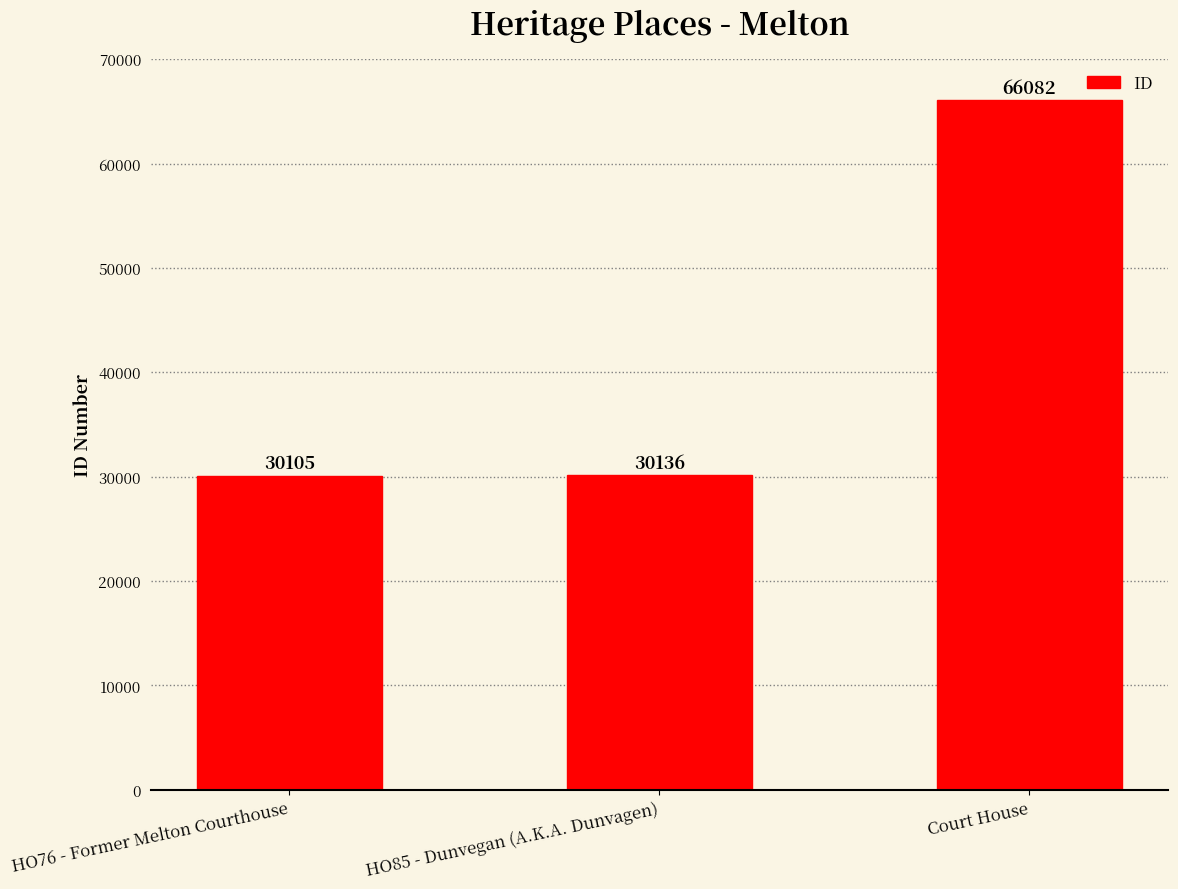

The chart shows a value of 44318 at HO85 - Dunvegan (A.K.A. Dunvagen). True or false?

False